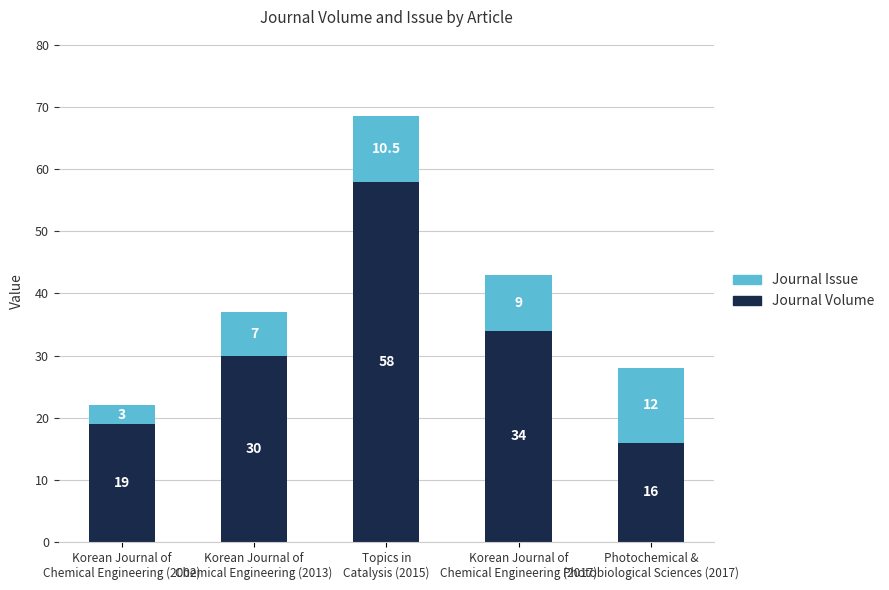

What is the sum of all Journal Volume values?

157.0